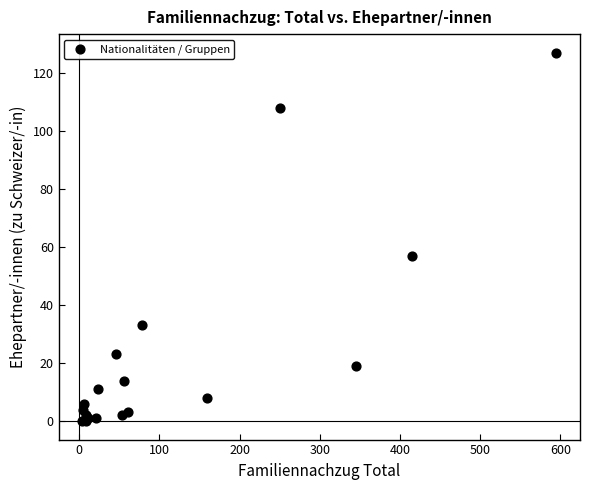

What Y value in the scatter plot is closest to 63?

57